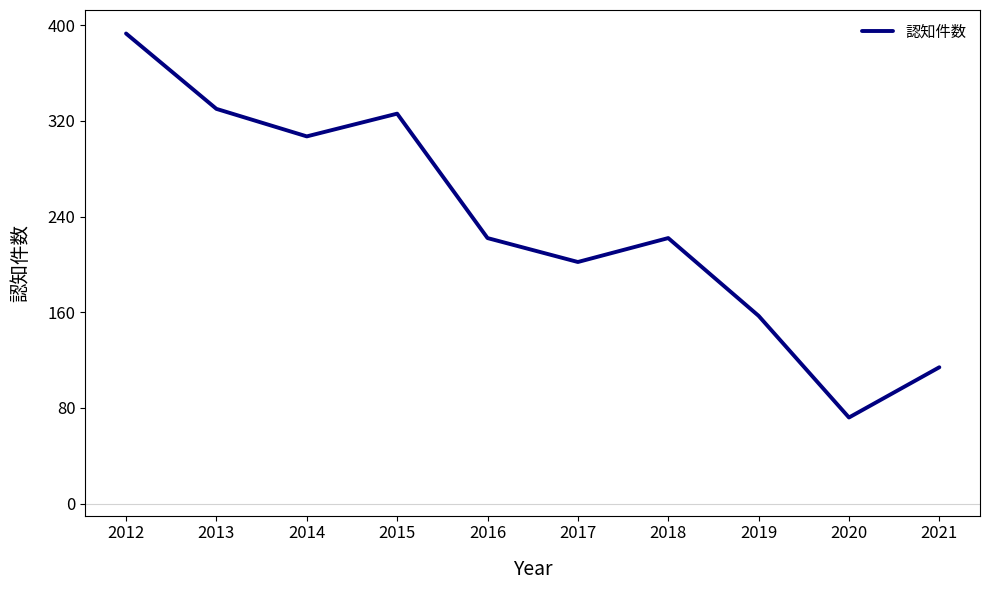

How many interior local valleys (lower than both neighbors) does the data have?

3